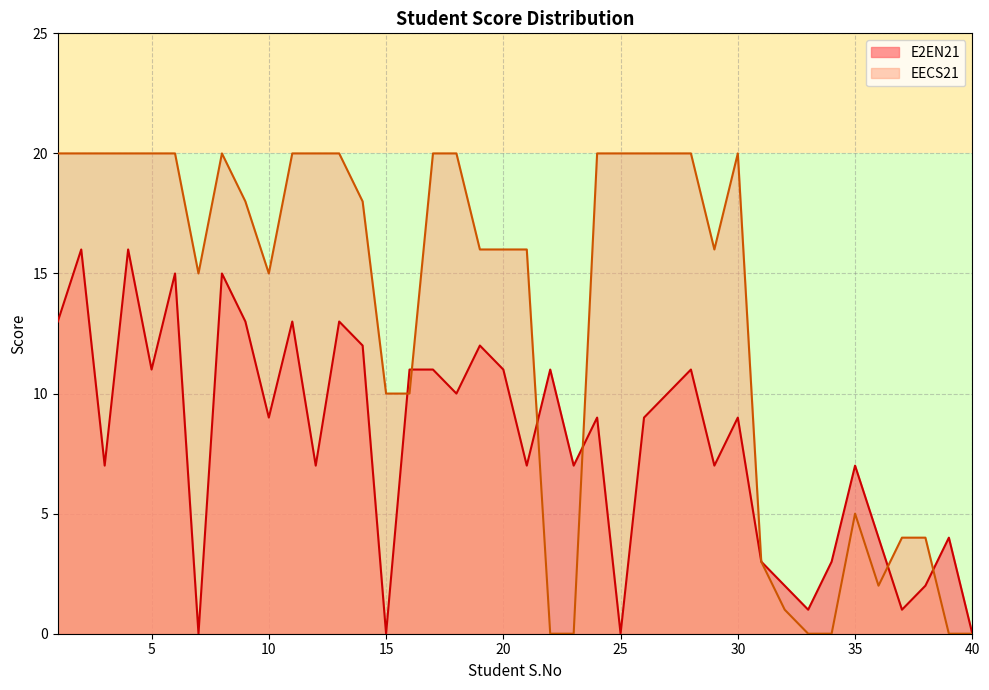

List the labels in order of E2EN21 value, largest first.

2, 4, 6, 8, 1, 9, 11, 13, 14, 19, 5, 16, 17, 20, 22, 28, 18, 27, 10, 24, 26, 30, 3, 12, 21, 23, 29, 35, 36, 39, 31, 34, 32, 38, 33, 37, 7, 15, 25, 40